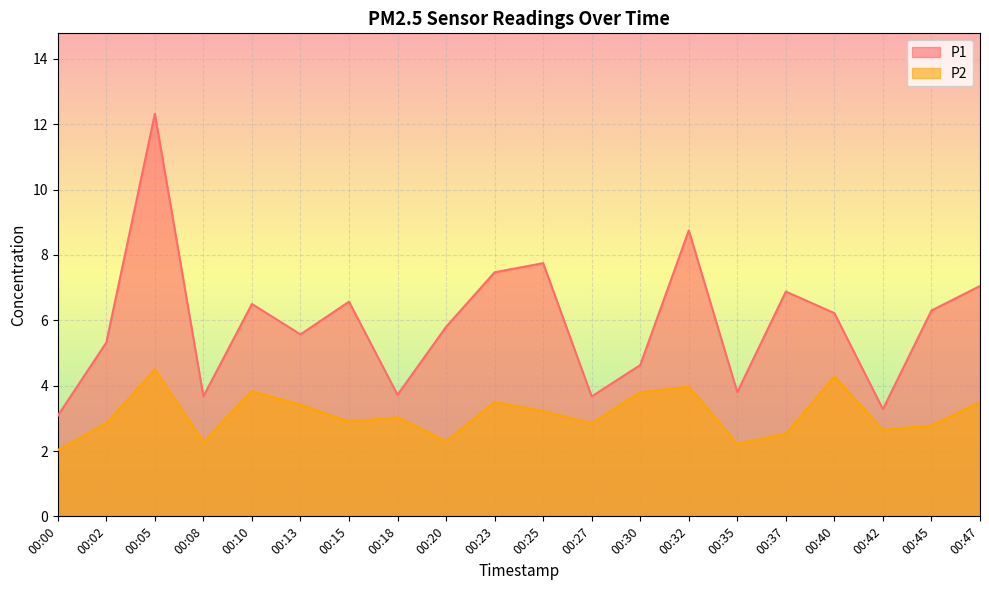

Which series changed the most between 00:27 and 00:35?

P2